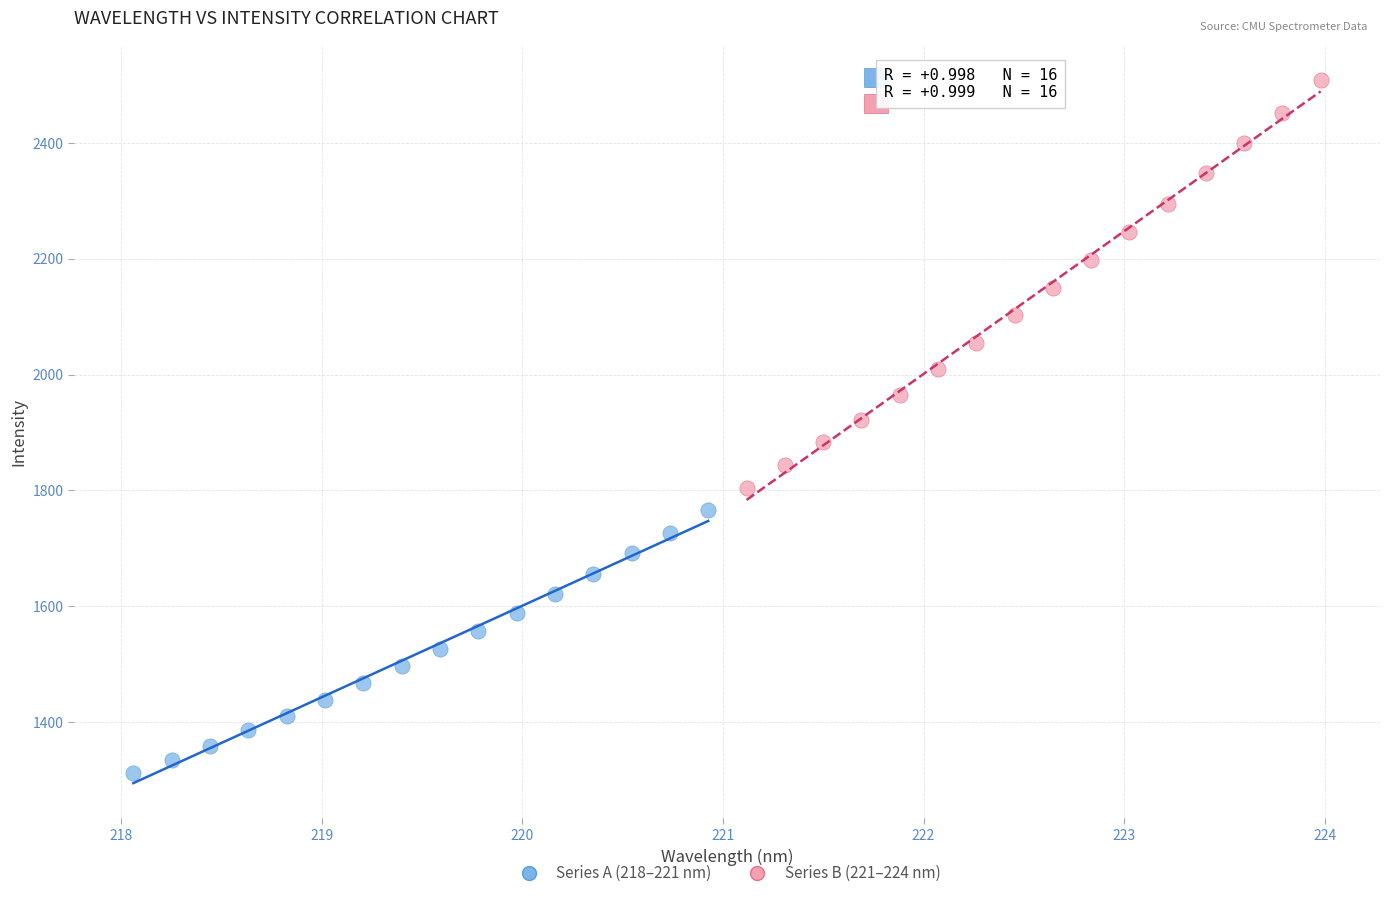

Which series has the largest Y range (max minus min)?

Series B (221–224 nm)